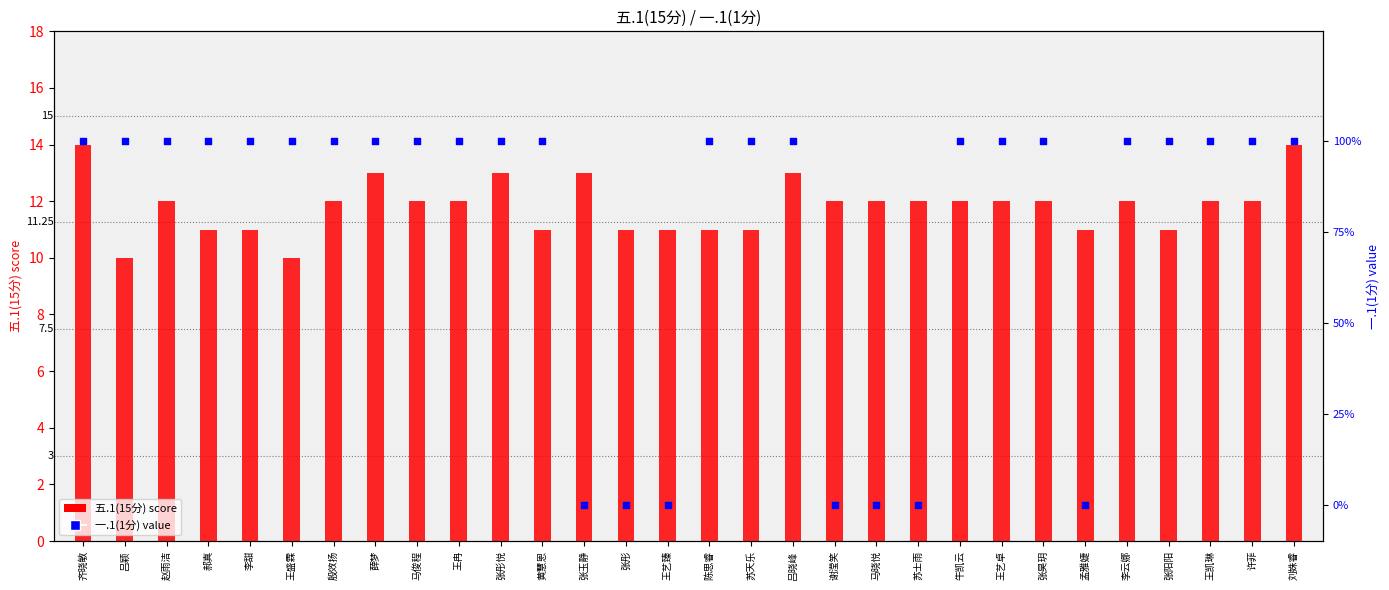

Which series has the widest spread of Y values?

五.1(15分)